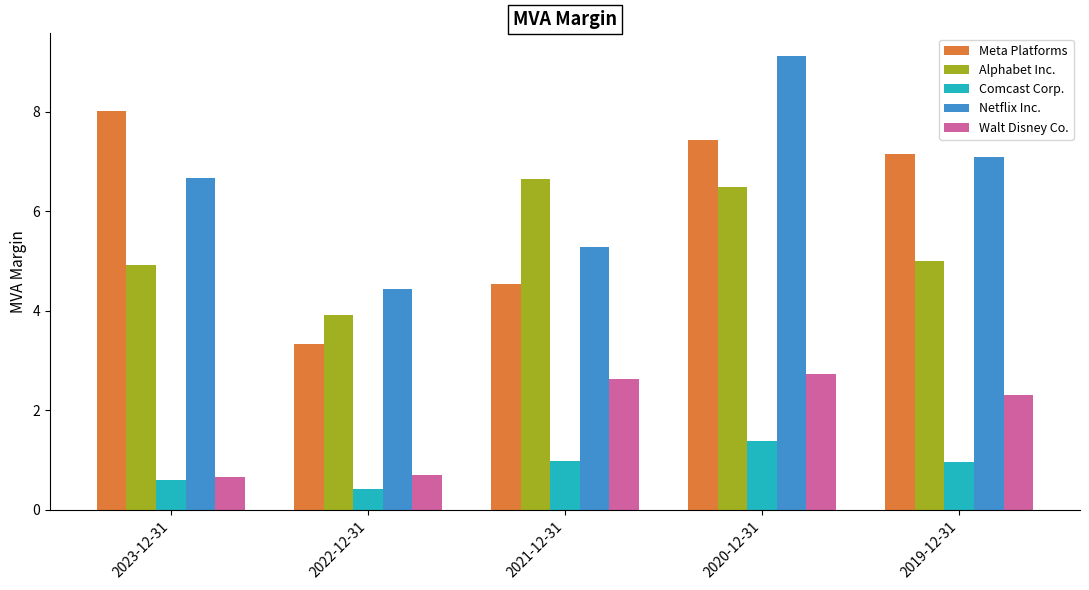

What is the total value across all series at 2023-12-31?

20.9